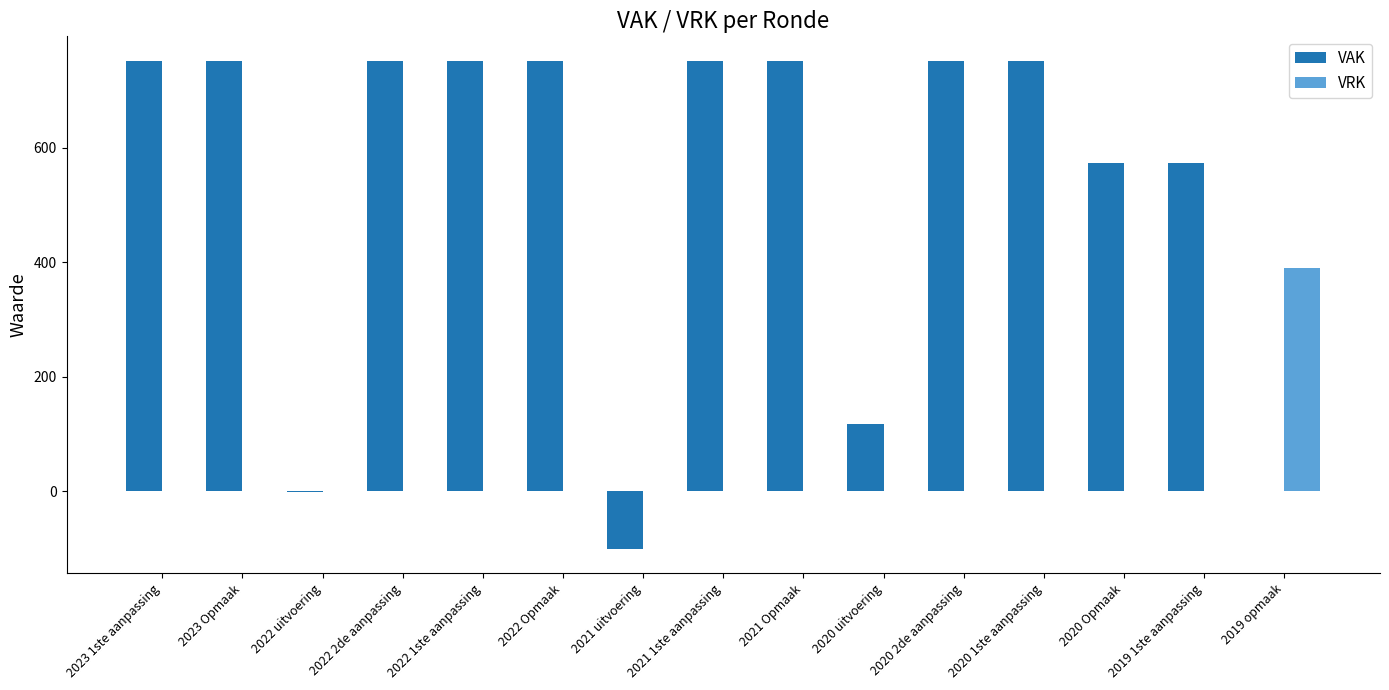

At which label does VRK reach its peak?

2019 opmaak